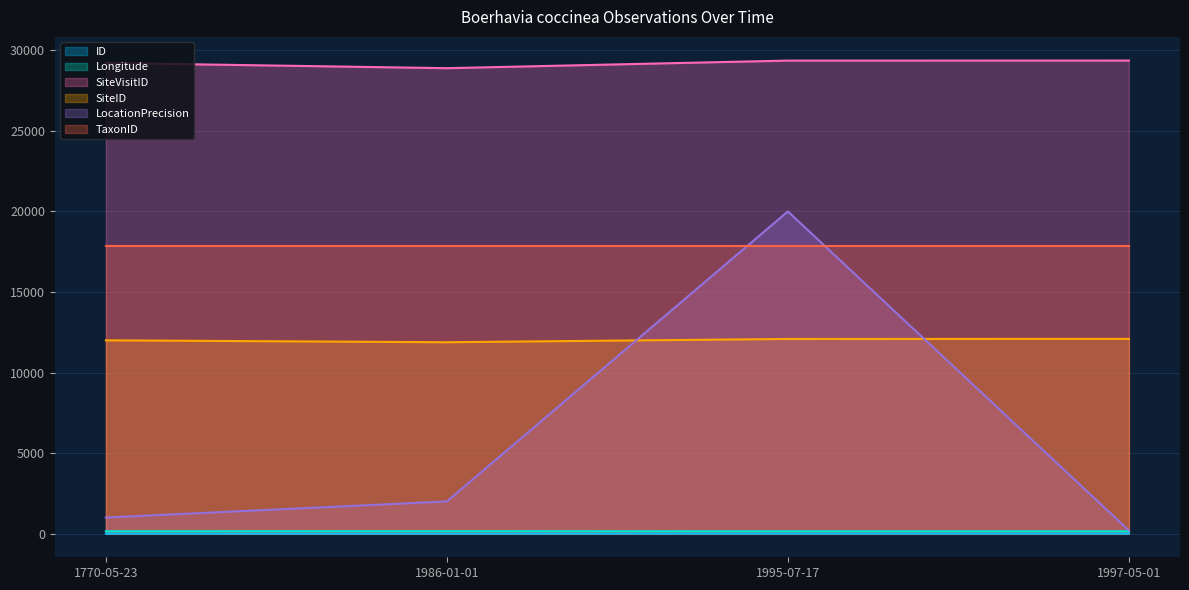

How many lines are shown in the chart?

6